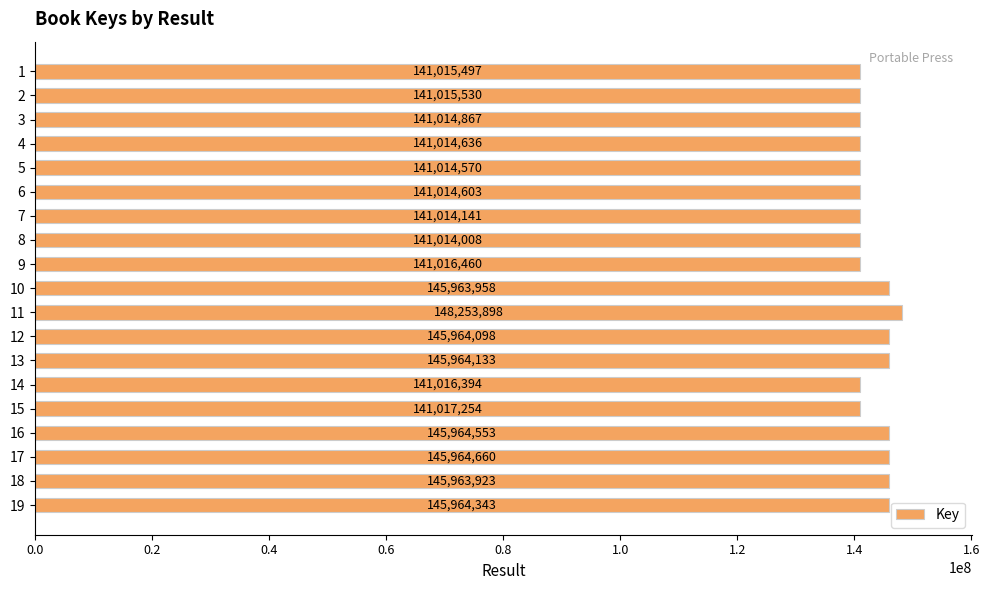

What is the minimum value shown in the chart?

141014008